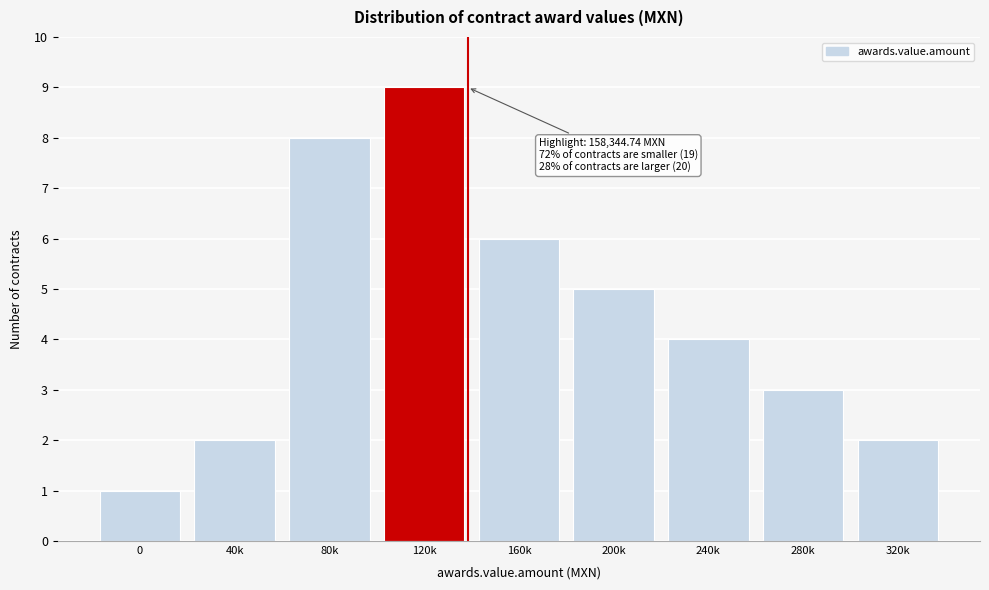

Reading left to right, transcribe all the data shown in this chart.

0=1	40k=2	80k=8	120k=9	160k=6	200k=5	240k=4	280k=3	320k=2